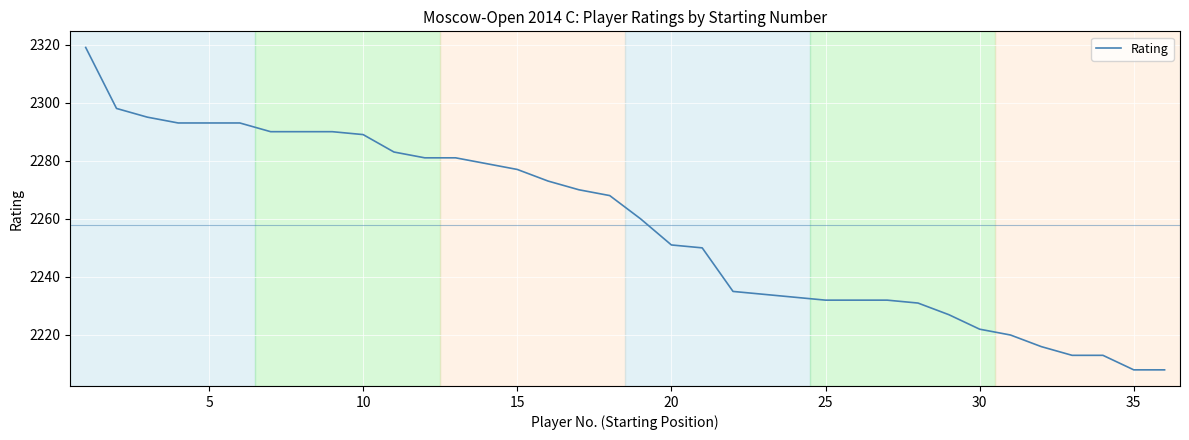

How many lines are shown in the chart?

1